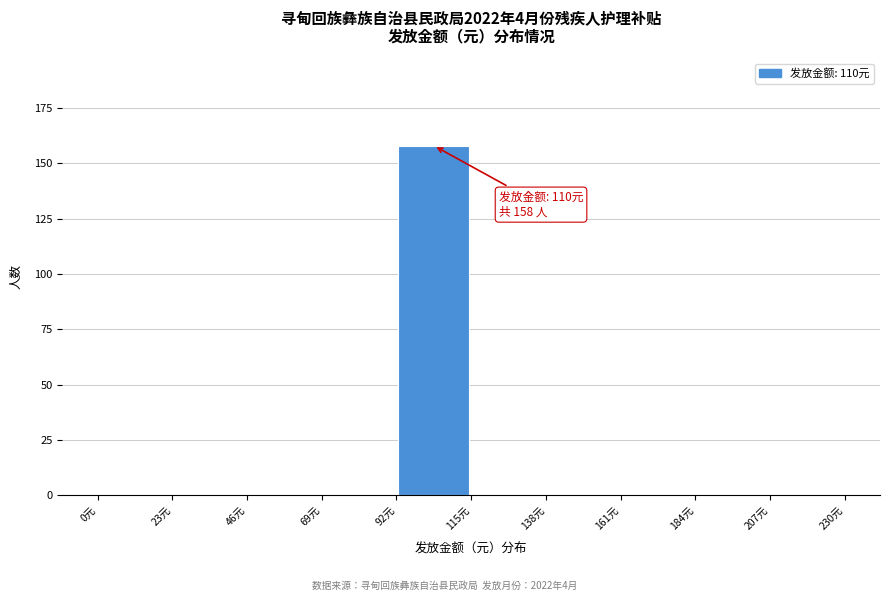

Which range on the x-axis has the tallest bar?

92 to 115